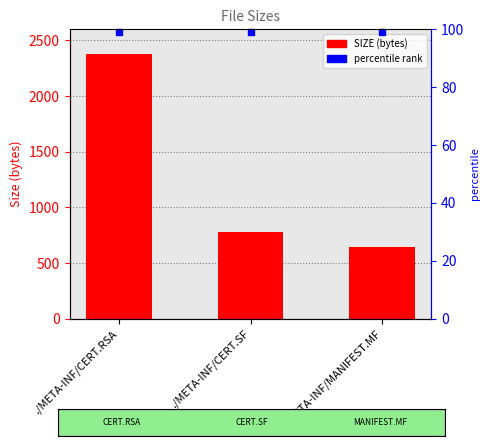

What is the average value?

1267